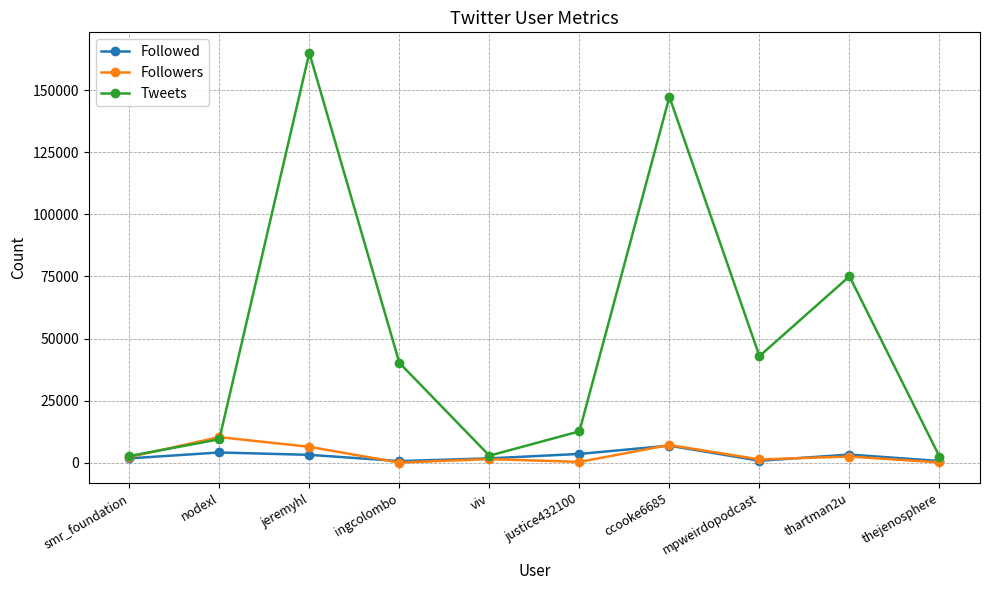

What is the average value of the Followed series?

2671